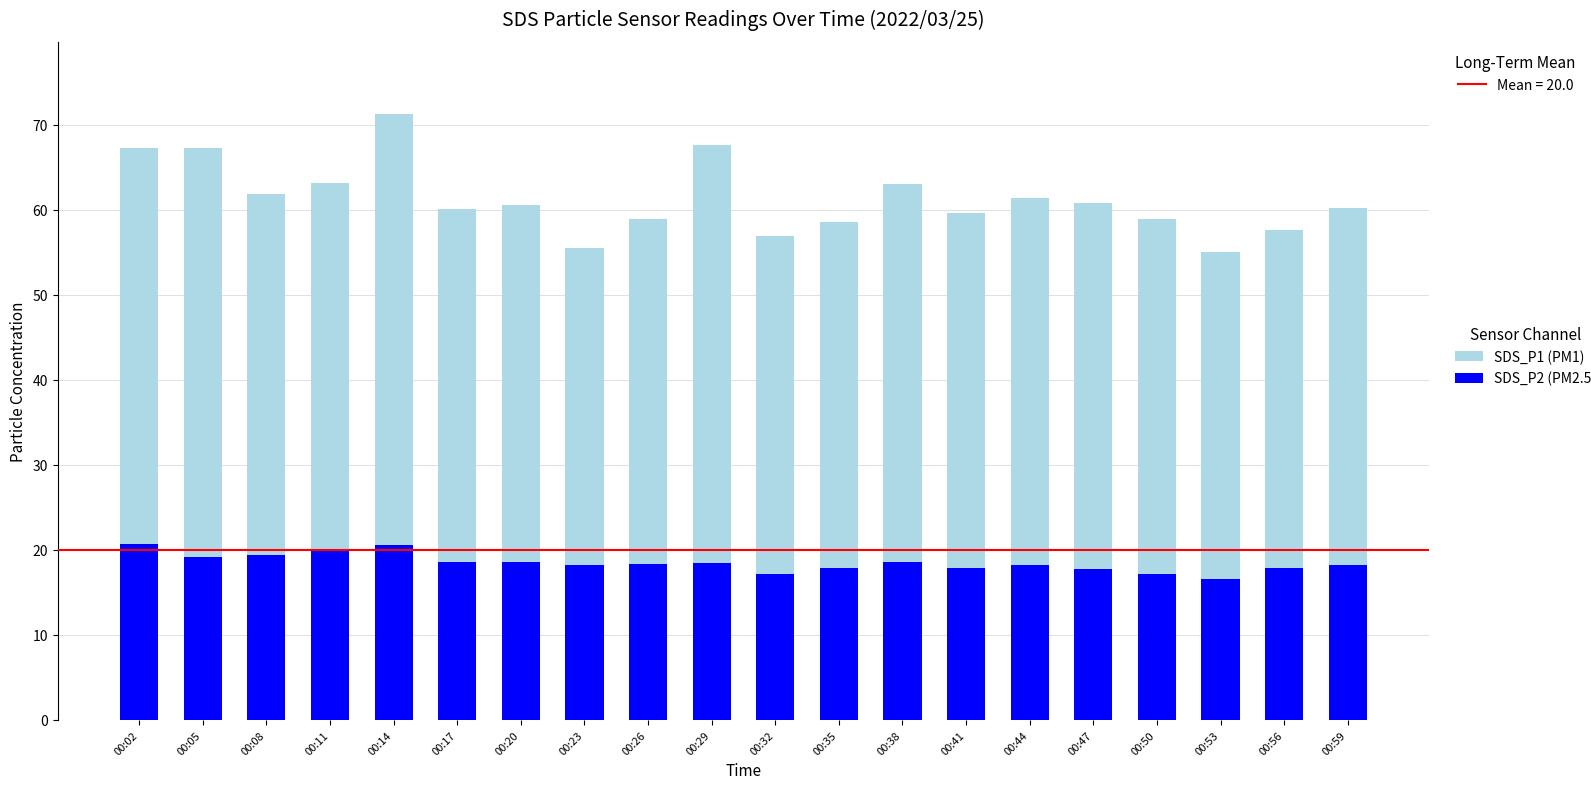

At which category is the sum across all series the highest?

00:14